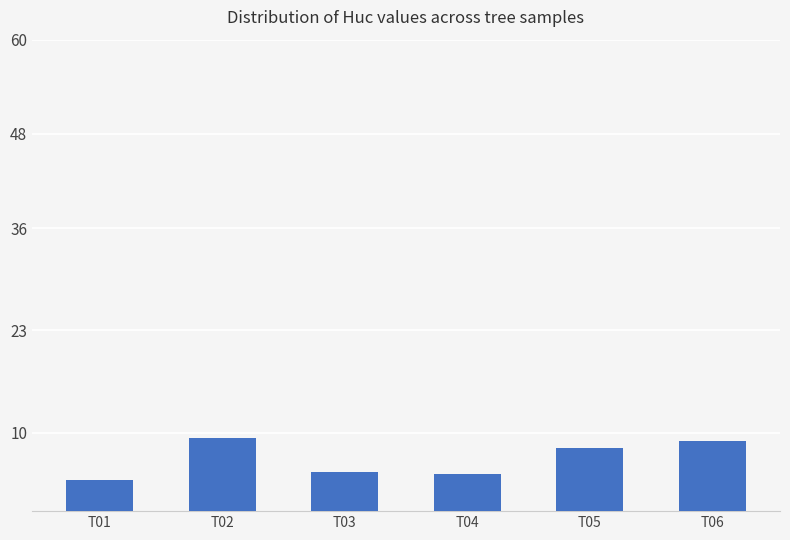

What is the sum of all values?

39.8